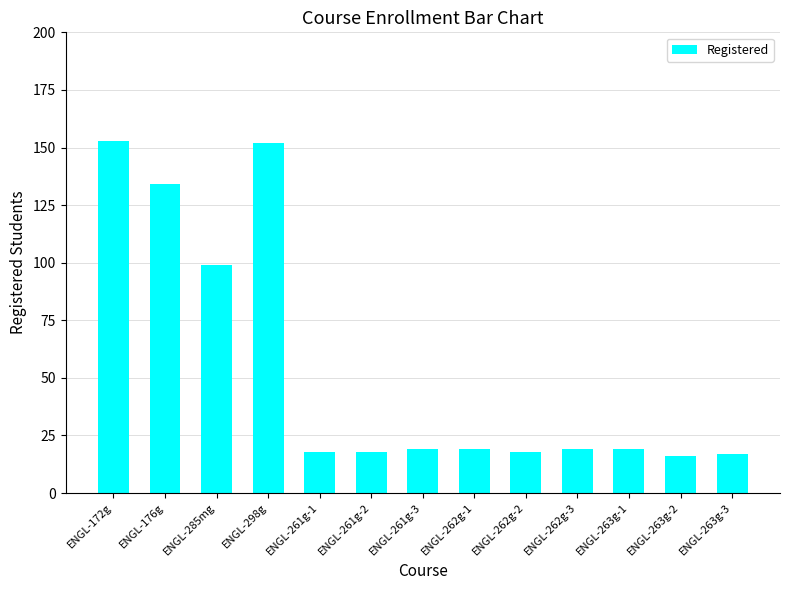

At which label is the value closest to 84?

ENGL-285mg